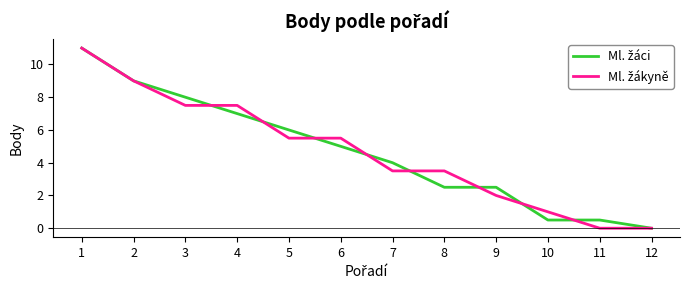

Is this an area chart (filled region under the line)?

No